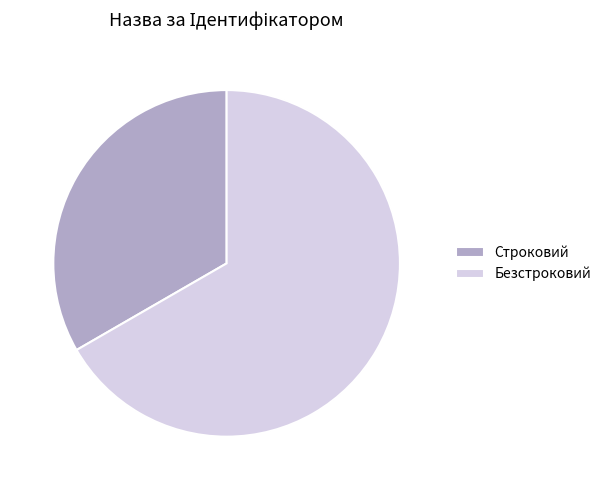

Which category has the biggest portion of the pie?

Безстроковий